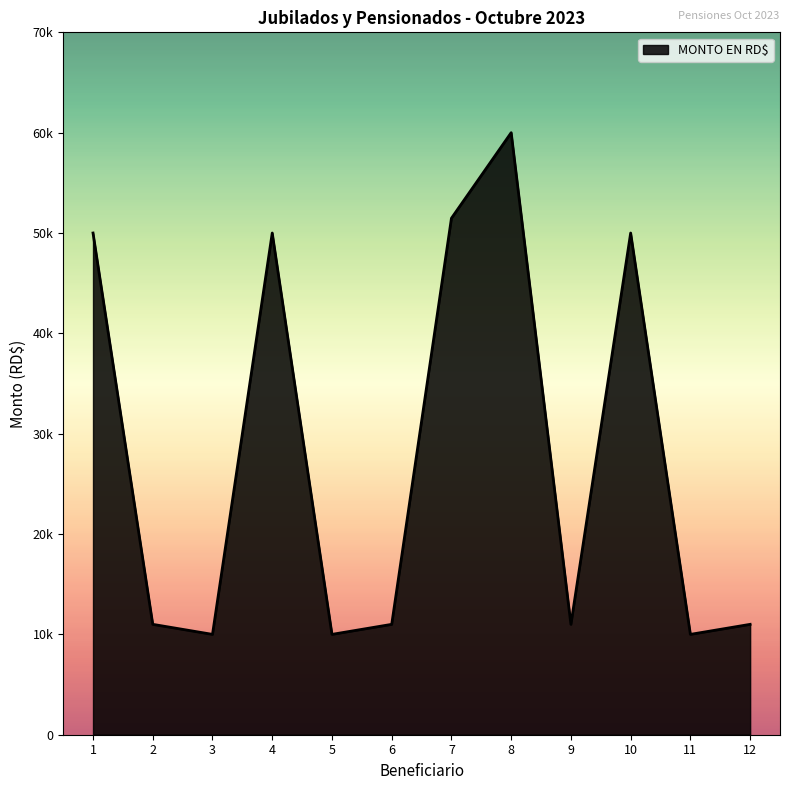

Reading left to right, transcribe all the data shown in this chart.

50000.0	11000.0	10000.0	50000.0	10000.0	11000.0	51472.6	60000.0	11000.0	50000.0	10000.0	11000.0